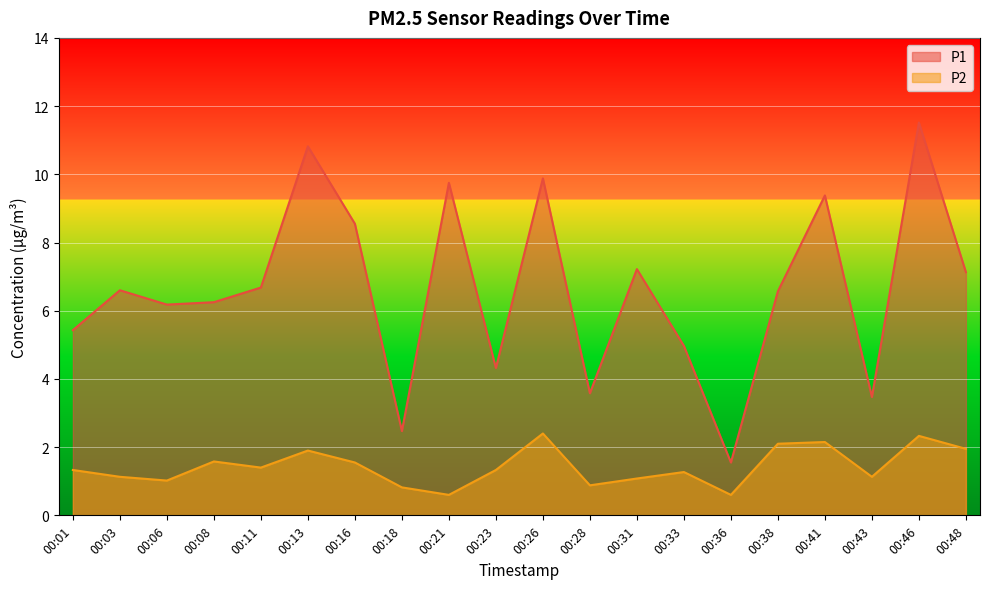

Is the value of P2 at 00:26 greater than the value of P1 at 00:36?

Yes